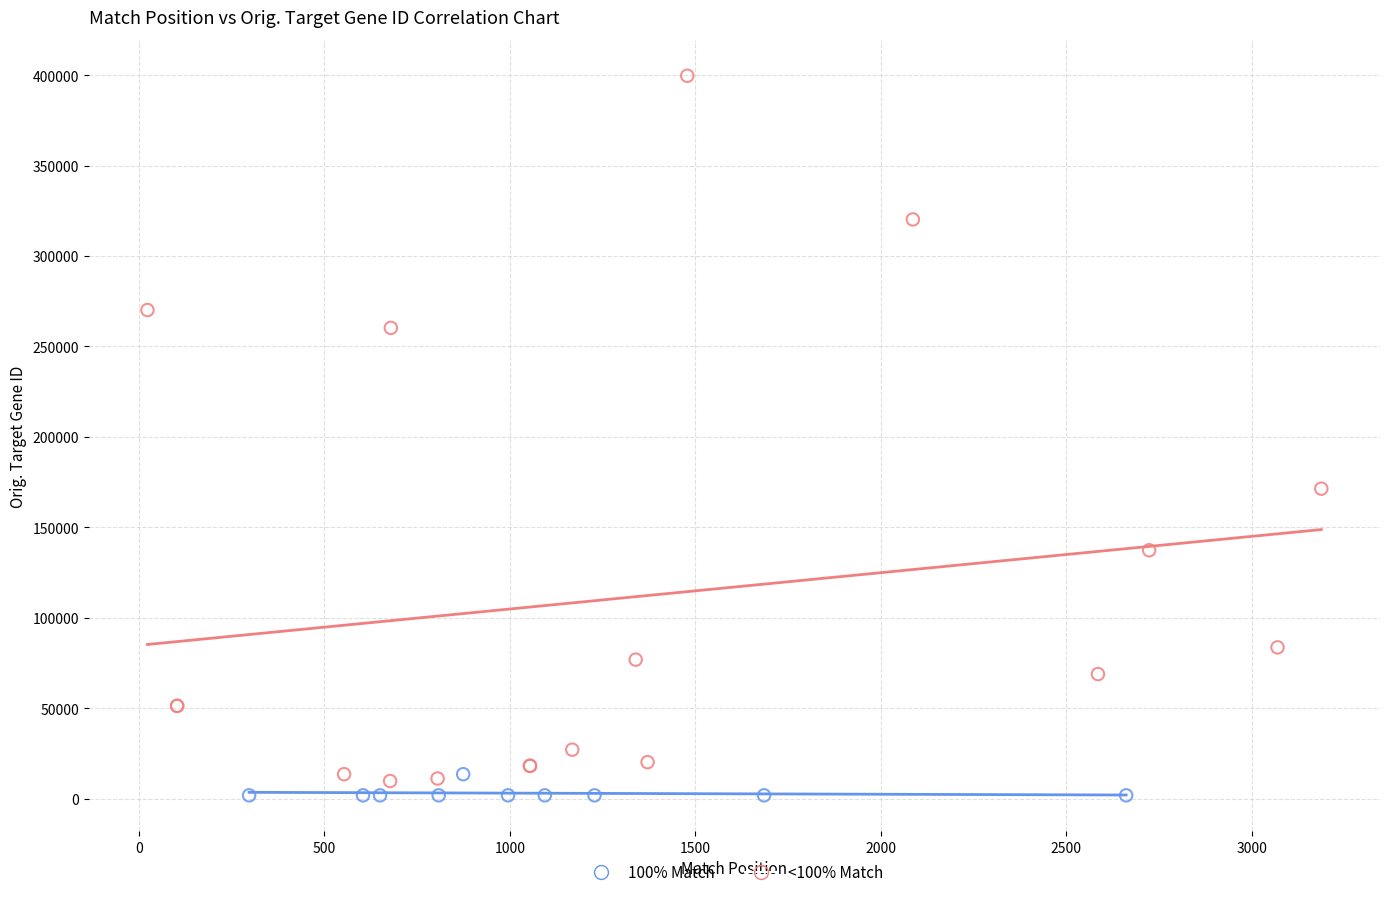

Which series contains the lowest Y value?

100% Match